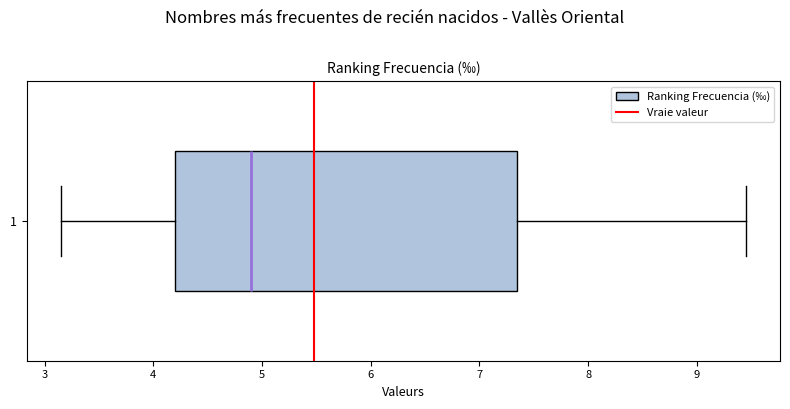

Where does the left whisker of the box at y = 1 end on the x-axis? The values are not printed on the chart, so give them approximately, as read against the axis.

3.2